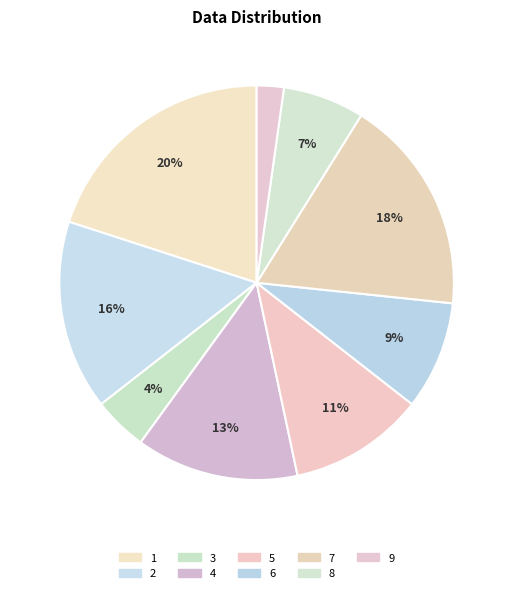

What percentage is the 9 slice, to the nearest percent?

2%